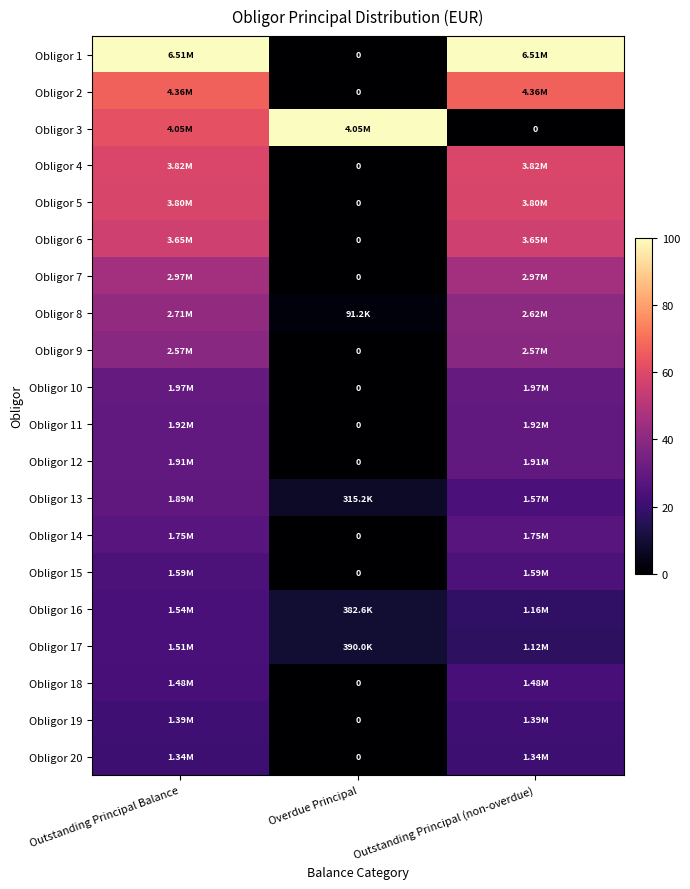

Where is Obligor 3 nearest to the value 50?

Outstanding Principal Balance